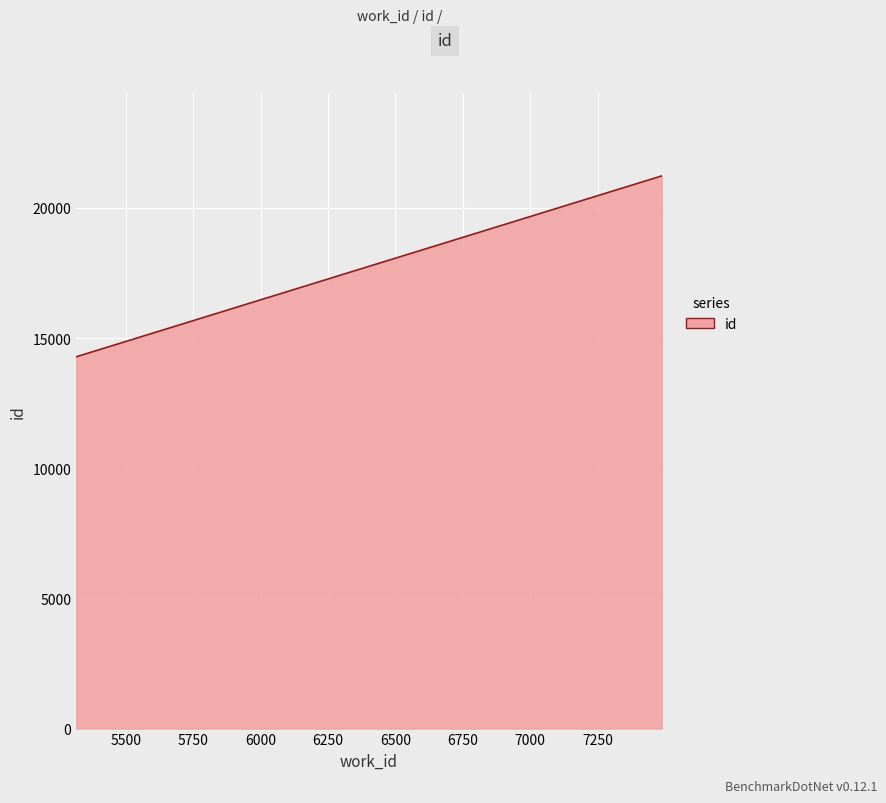

What is the greatest value displayed?

21228.0